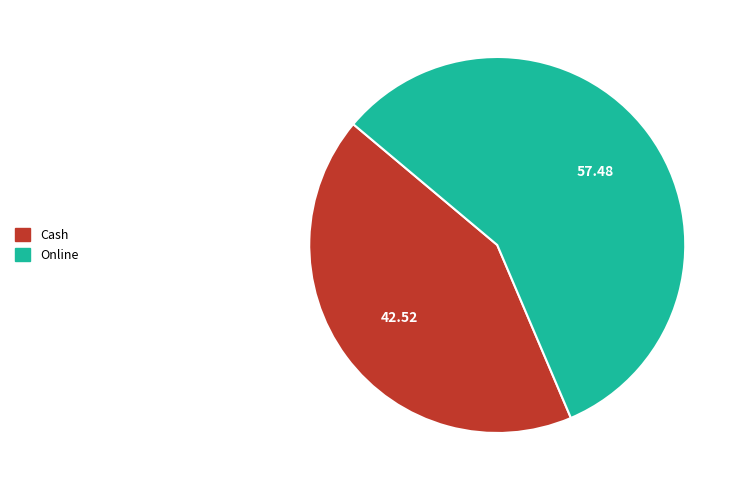

Rank the categories by value from lowest to highest.

Cash, Online